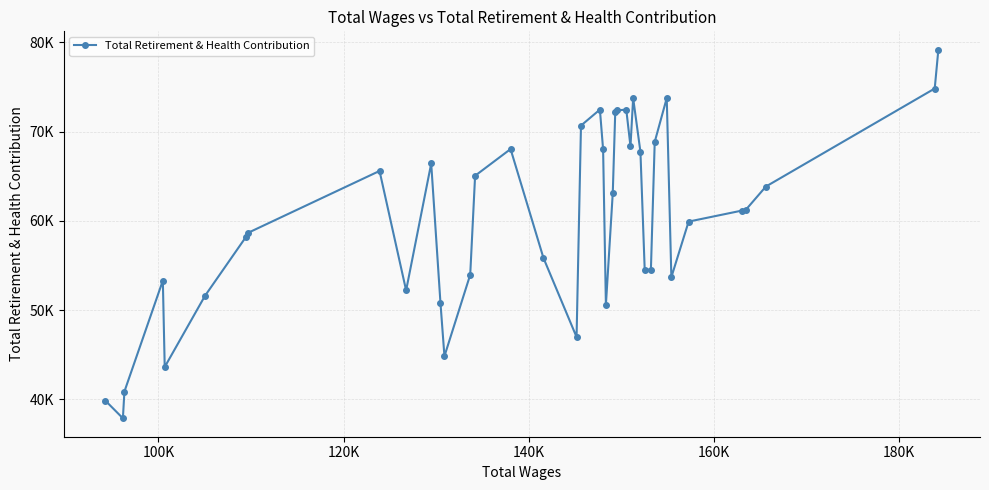

Is this an area chart (filled region under the line)?

No